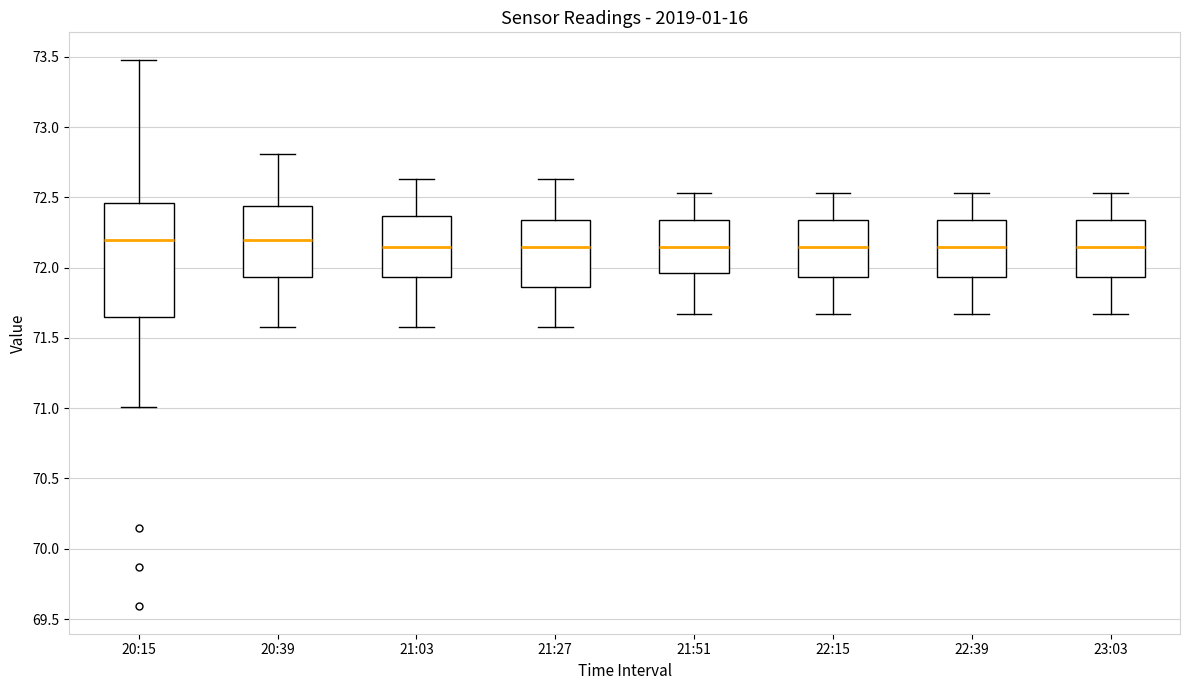

Reading left to right, read every box against the y-axis: the position of its median line, the range the box covers, and the ends of its whiskers. The values are not printed on the chart, so give them approximately, as read against the axis.

20:15: median 72.20, box 71.65 to 72.45, whiskers 71.00 to 73.50
20:39: median 72.20, box 71.95 to 72.45, whiskers 71.60 to 72.80
21:03: median 72.15, box 71.95 to 72.35, whiskers 71.60 to 72.65
21:27: median 72.15, box 71.85 to 72.35, whiskers 71.60 to 72.65
21:51: median 72.15, box 71.95 to 72.35, whiskers 71.65 to 72.55
22:15: median 72.15, box 71.95 to 72.35, whiskers 71.65 to 72.55
22:39: median 72.15, box 71.95 to 72.35, whiskers 71.65 to 72.55
23:03: median 72.15, box 71.95 to 72.35, whiskers 71.65 to 72.55